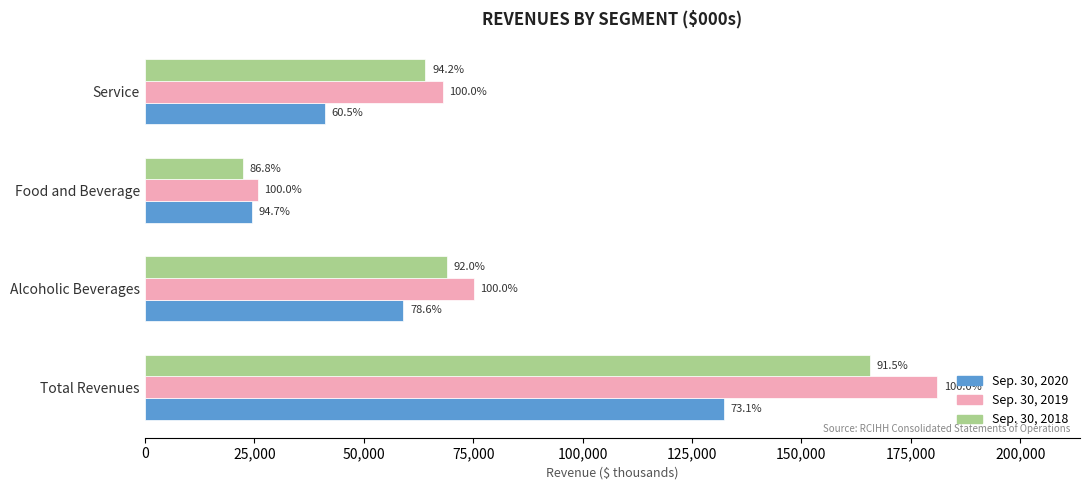

What are all the series names shown in the legend?

Sep. 30, 2020, Sep. 30, 2019, Sep. 30, 2018